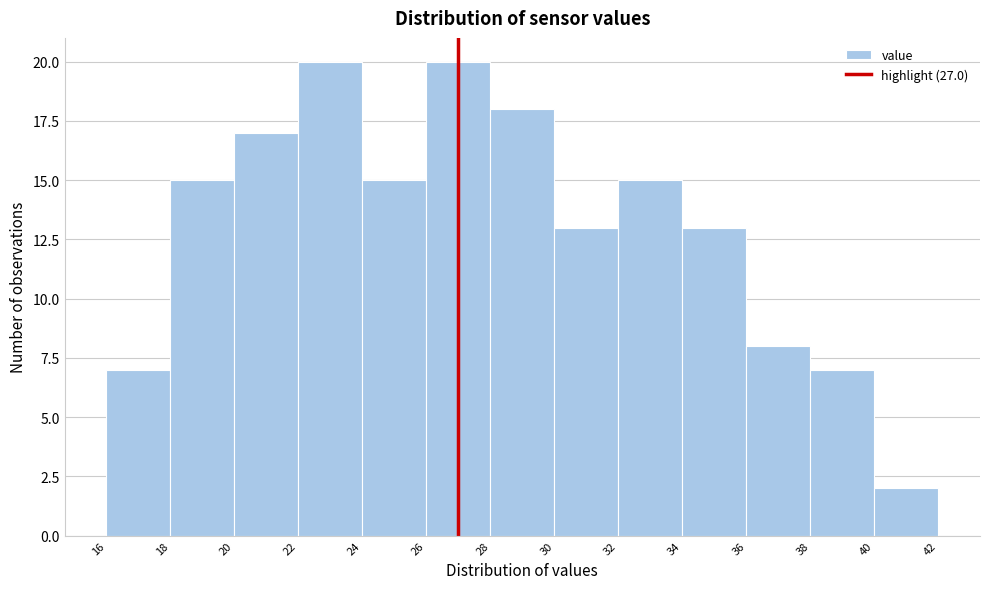

Reading left to right, transcribe this chart: for each bar, give the range it covers on the x-axis and its height. The values are not printed on the chart, so give them approximately, as read against the axis.

16 to 18: 7
18 to 20: 15
20 to 22: 17
22 to 24: 20
24 to 26: 15
26 to 28: 20
28 to 30: 18
30 to 32: 13
32 to 34: 15
34 to 36: 13
36 to 38: 8
38 to 40: 7
40 to 42: 2